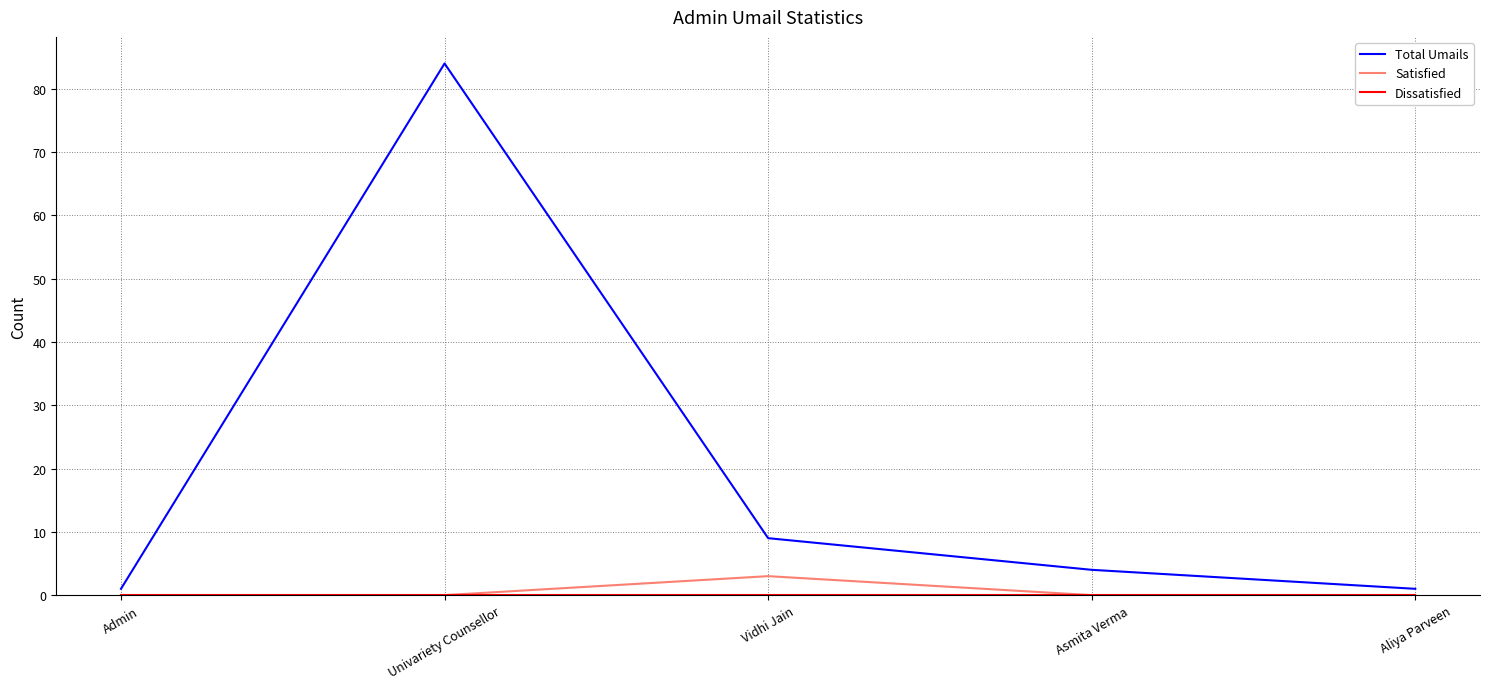

What is the difference between the Total Umails values at Admin and Asmita Verma?

3